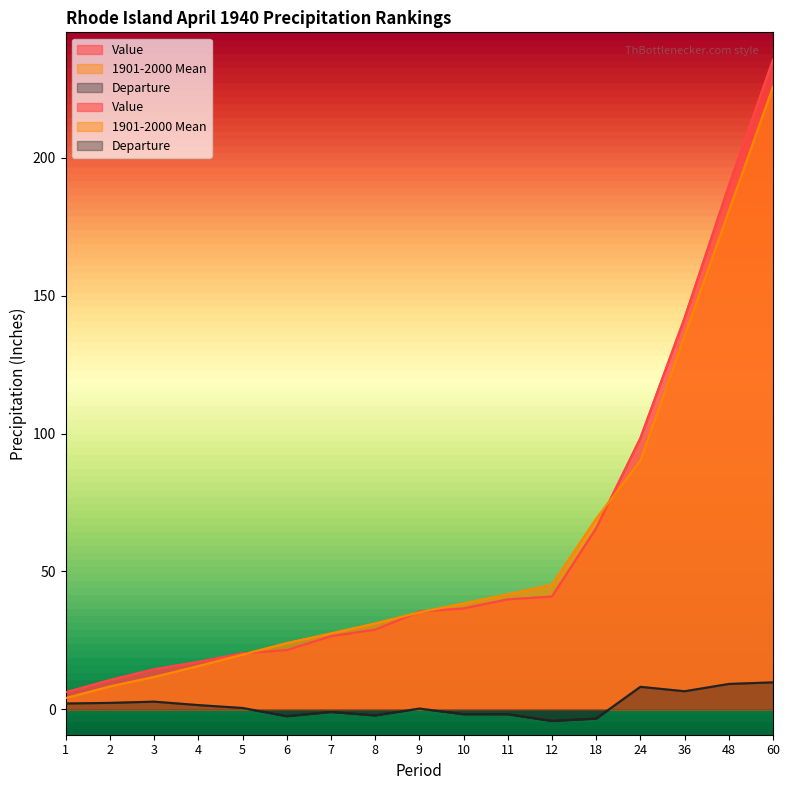

What is the maximum value for Value?

235.5